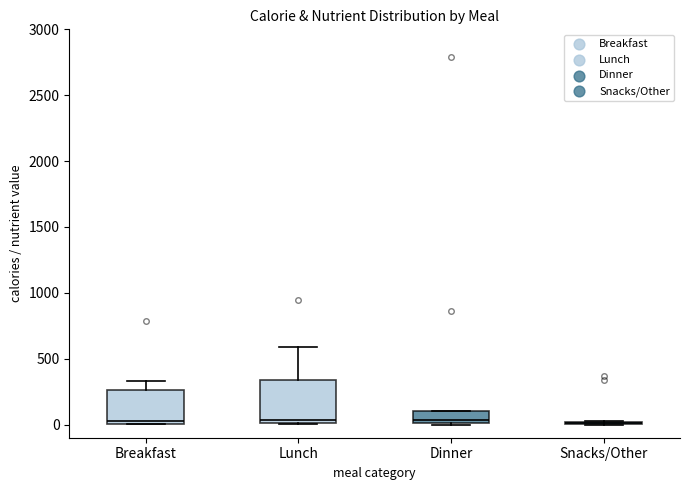

Reading left to right, read every box against the y-axis: the position of its median line, the range the box covers, and the ends of its whiskers. The values are not printed on the chart, so give them approximately, as read against the axis.

Breakfast: median 50, box 0 to 250, whiskers 0 to 350
Lunch: median 50, box 0 to 350, whiskers 0 to 600
Dinner: median 50, box 0 to 100, whiskers 0 to 100
Snacks/Other: box collapsed to a line at 0, whiskers 0 to 0